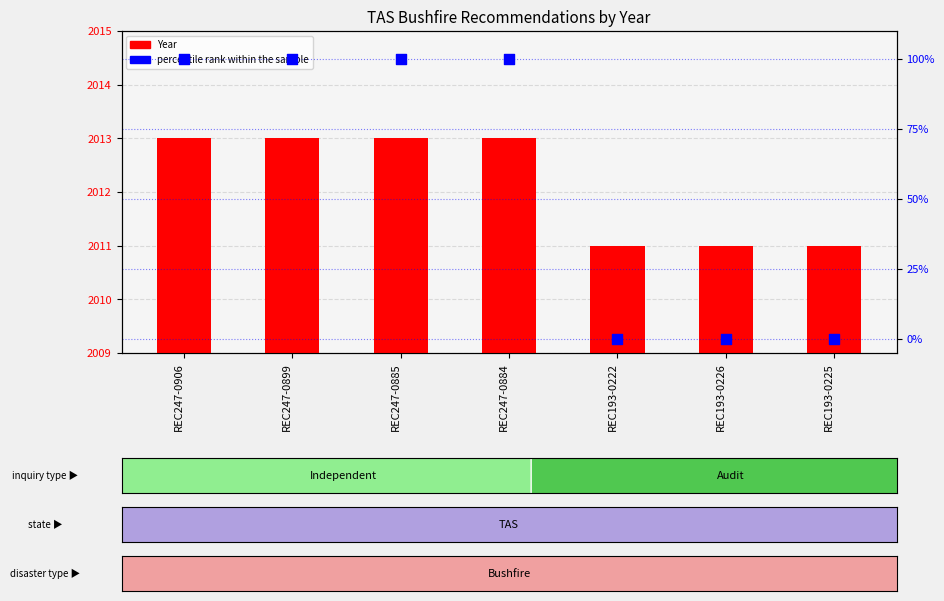

At how many categories does at least one series exceed 9?

7